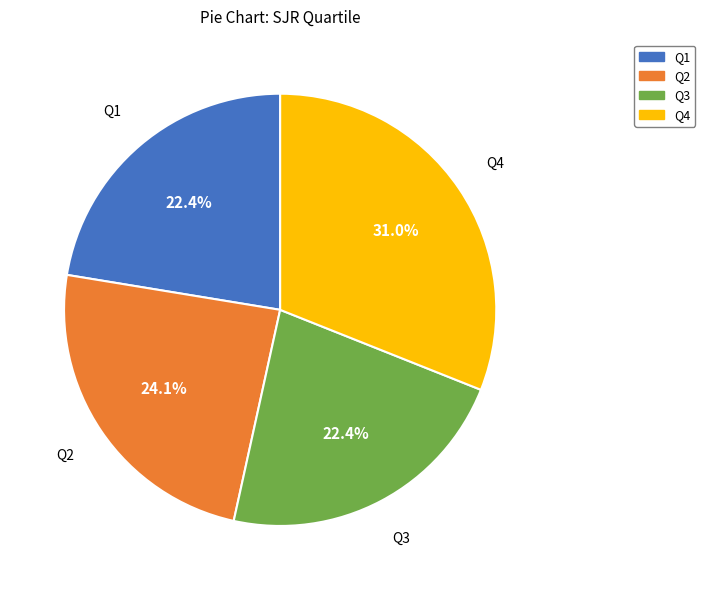

Is it true that Q1 is 22% of the pie?

True